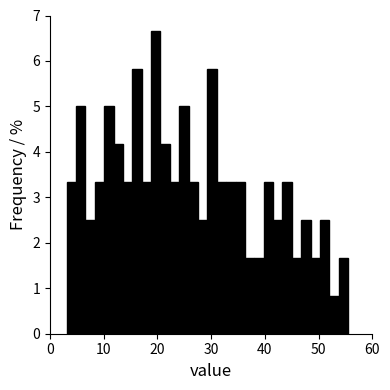

Read against the x-axis, roughly where is the centre of the tallest bar?

20